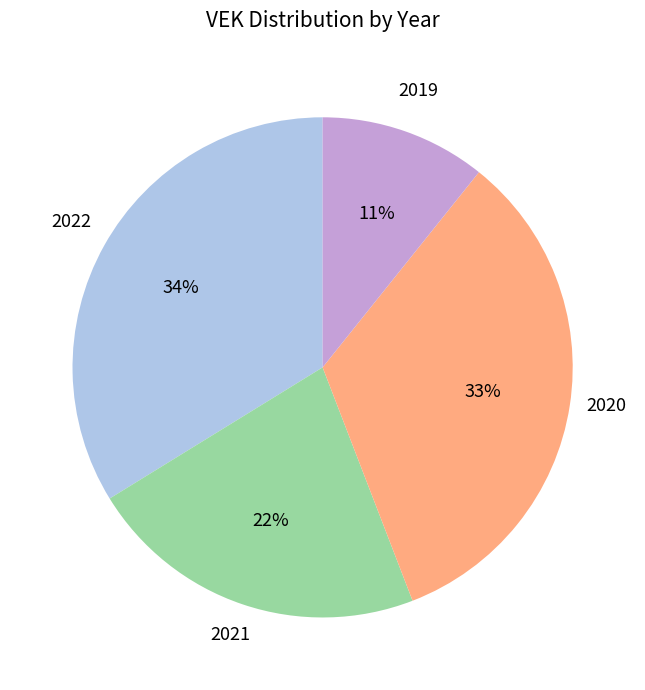

Is there a majority slice in this chart?

No